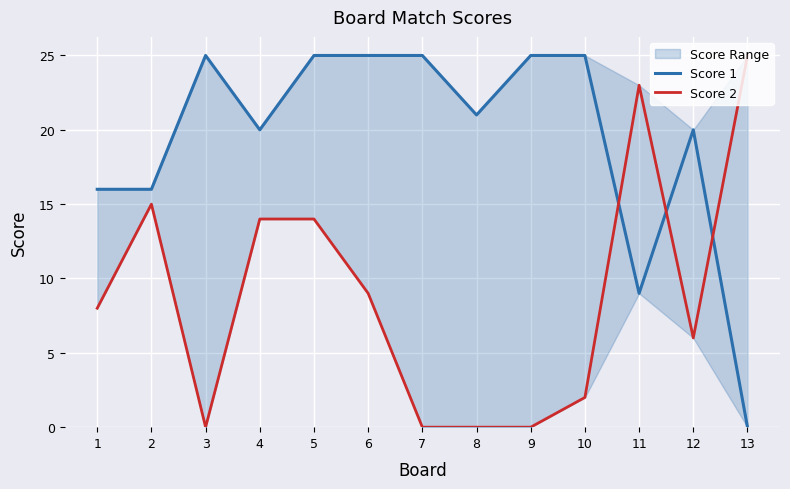

True or false: Score 1 has more than 1 interior local peaks.

True